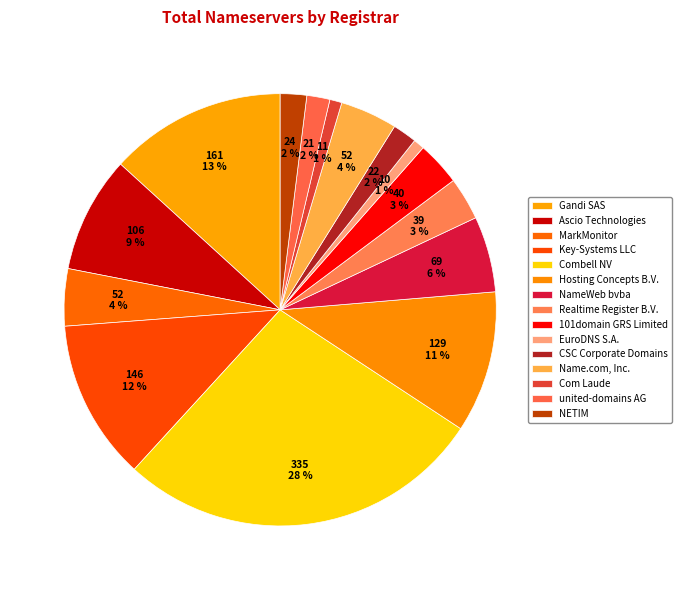

Is it true that Combell NV is 28% of the pie?

True